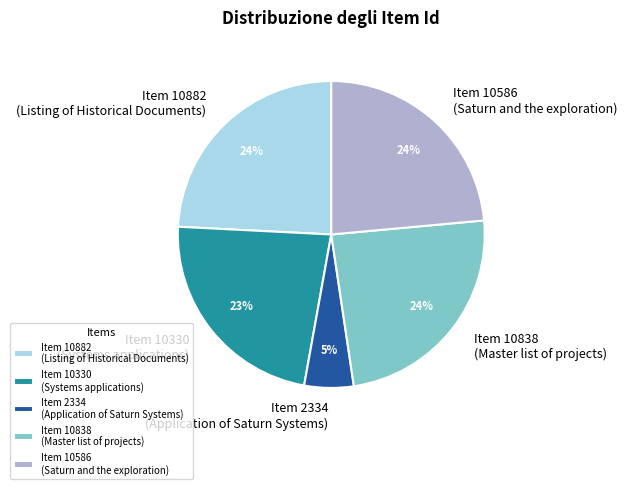

Which slice is the smallest?

Item 2334 (Application of Saturn Systems)